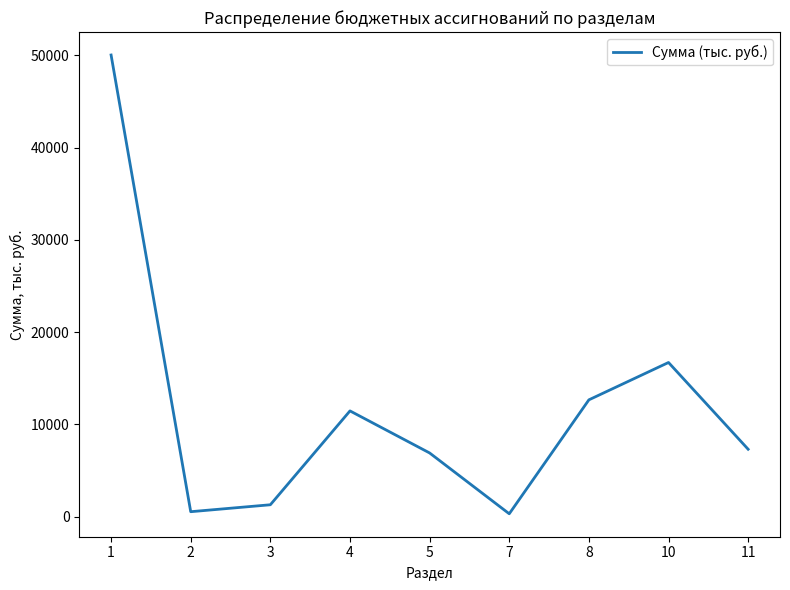

What is the sum of the values at 5 and 8?

19547